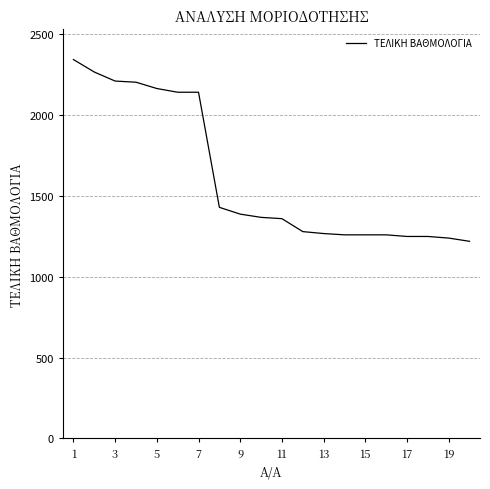

What is the smallest value displayed?

1218